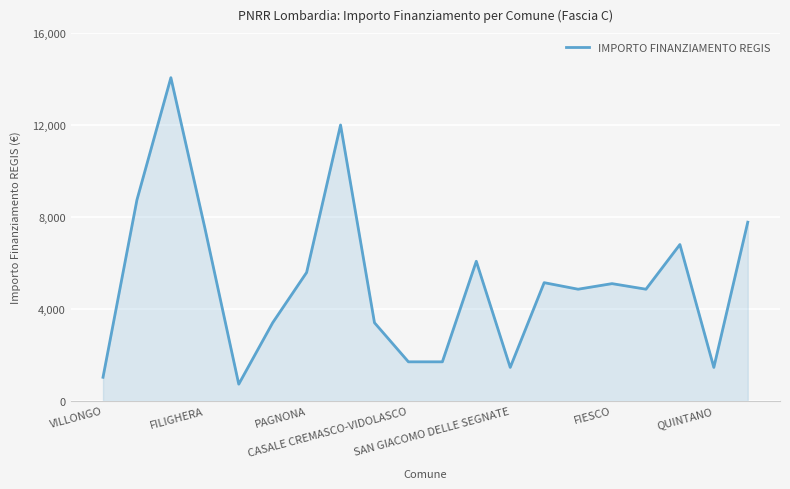

How many lines are shown in the chart?

1